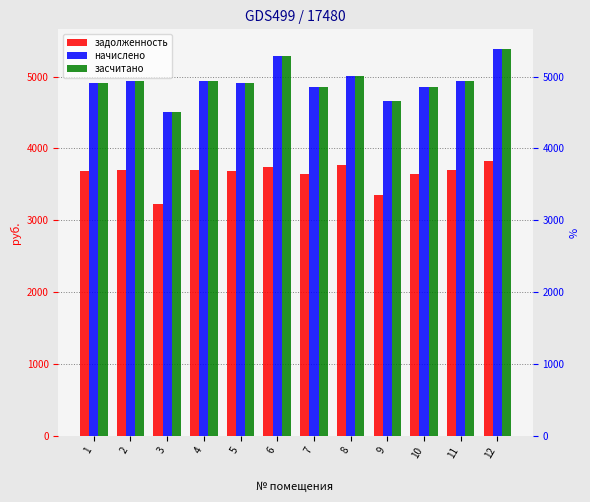

At which label is задолженность closest to 3525?

7